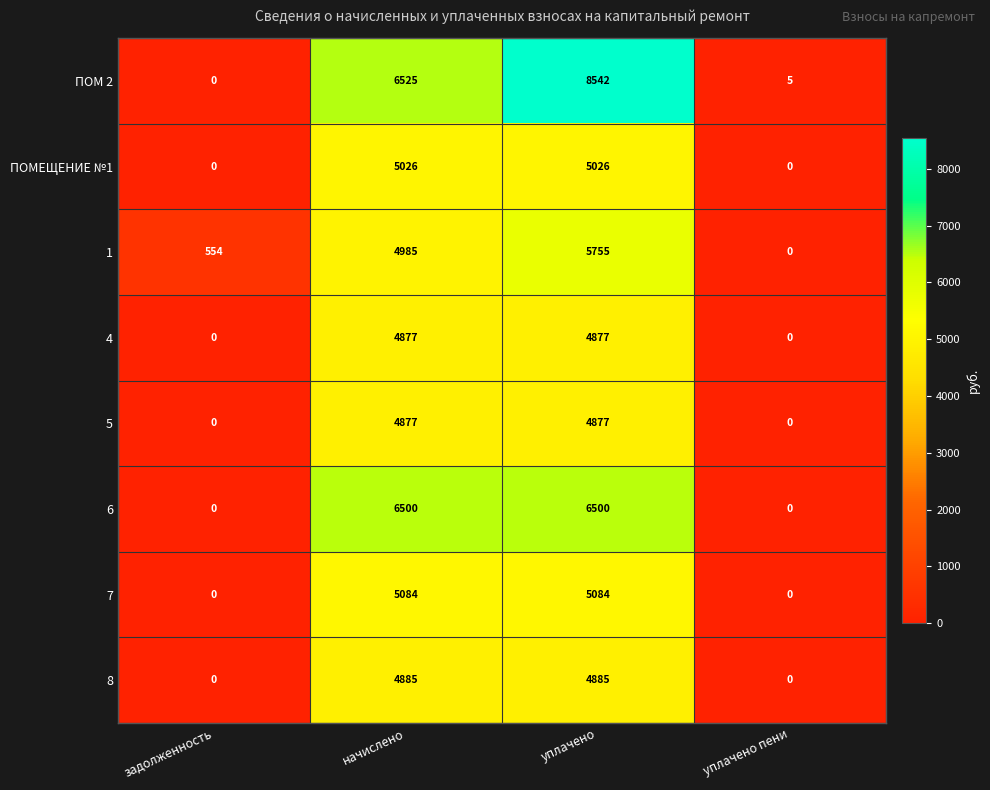

Is it true that 7 equals -3396 at уплачено пени?

False